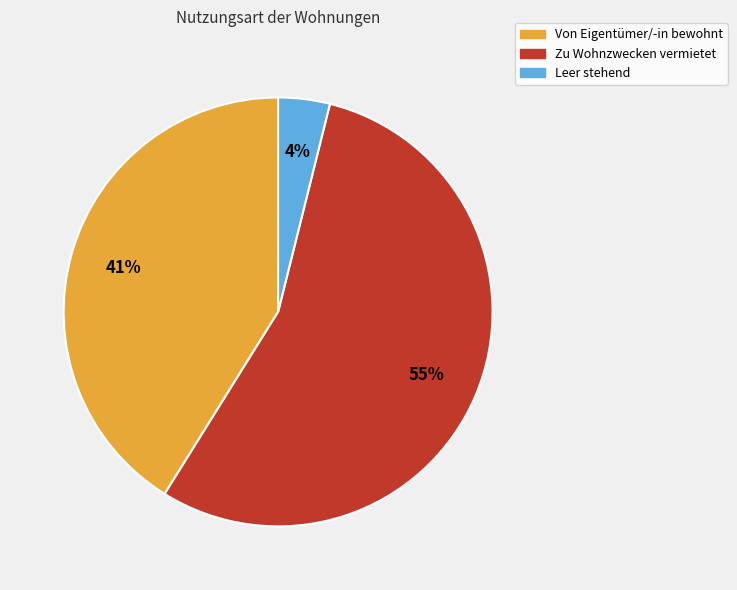

Count the number of slices in the pie.

3